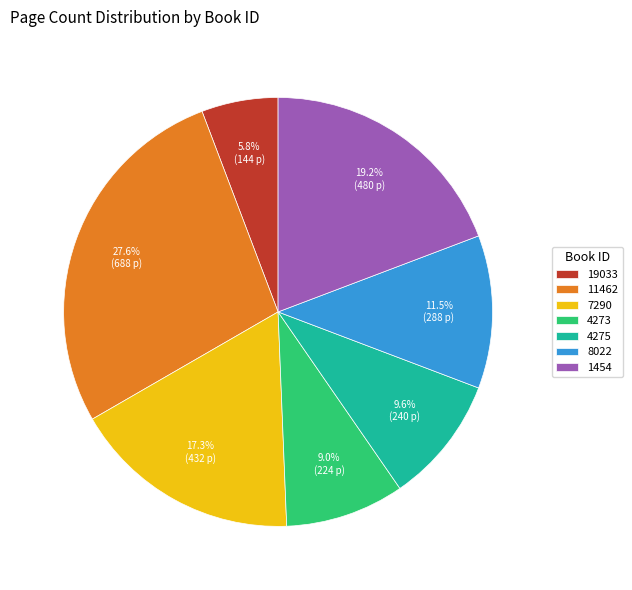

Is there any slice that represents more than half of the pie?

No